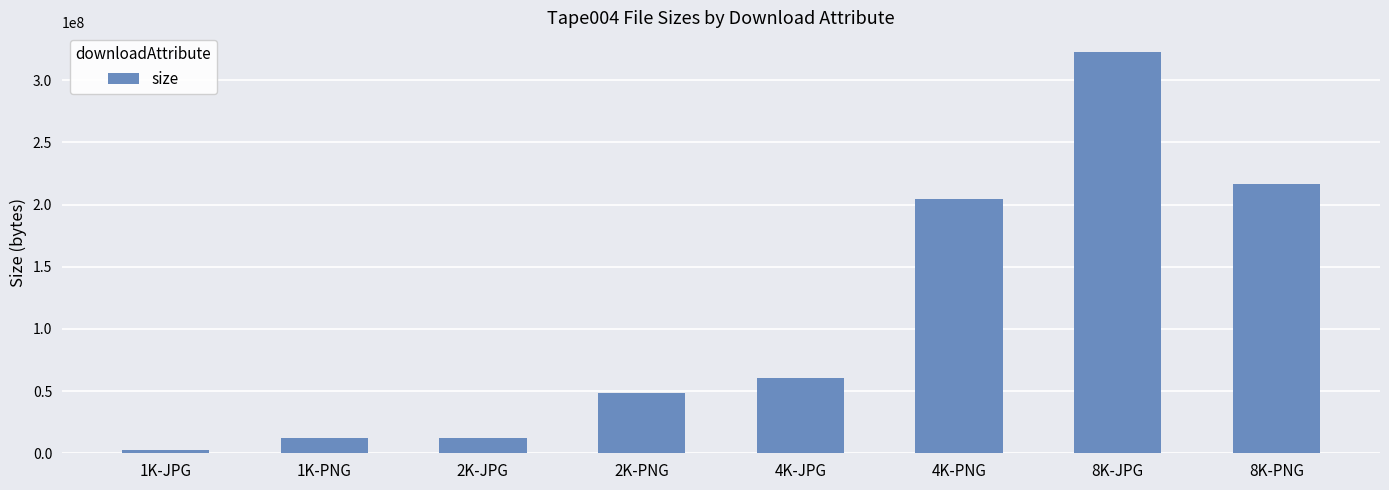

Approximately how many times larger is the value at 4K-JPG compared to 4K-PNG?

0.3